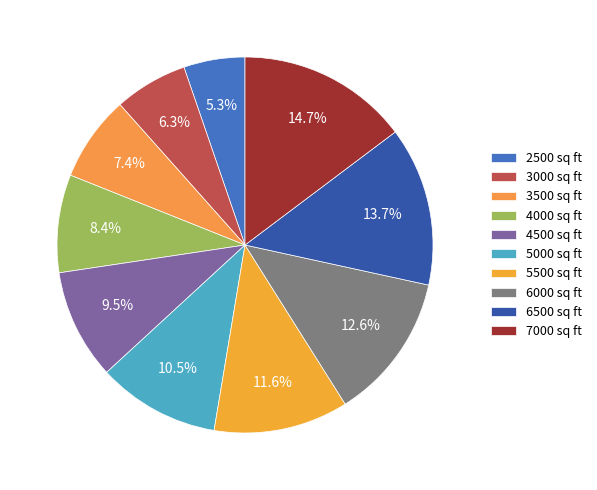

To the nearest percent, what portion does 3000 represent?

6%